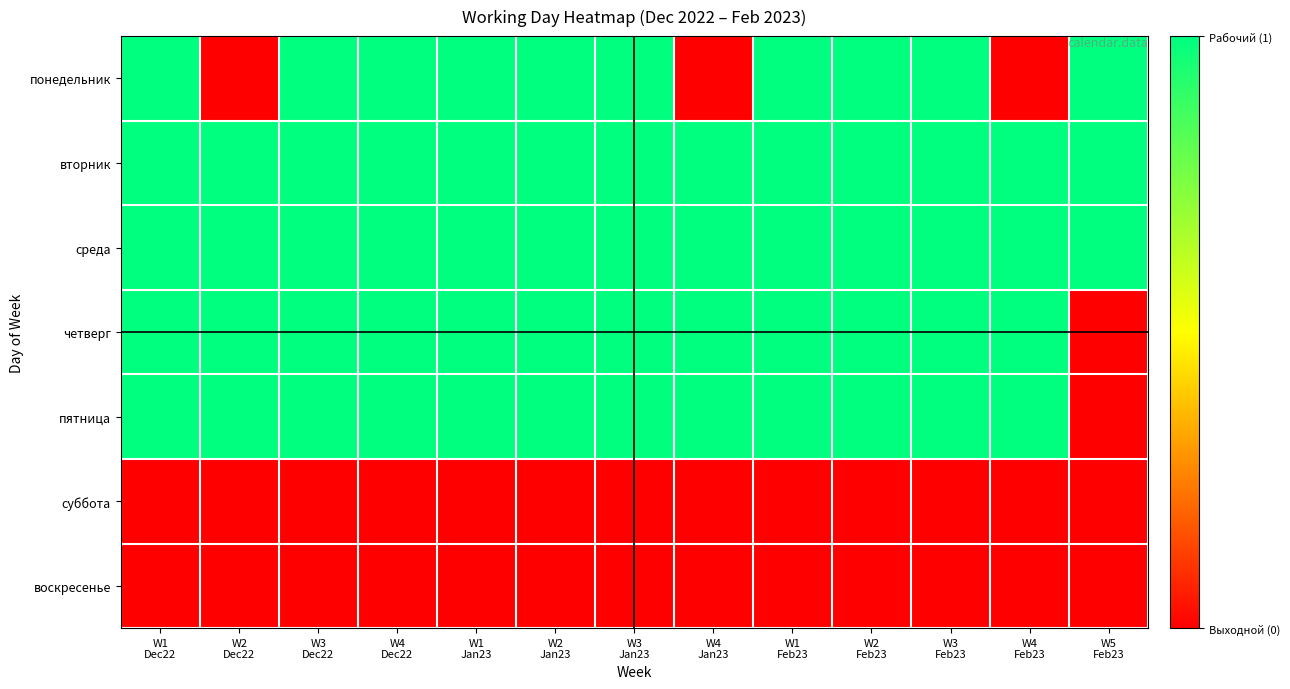

Reading right to left, transcribe all the data shown in this chart.

понедельник: W5
Feb23=1	W4
Feb23=0	W3
Feb23=1	W2
Feb23=1	W1
Feb23=1	W4
Jan23=0	W3
Jan23=1	W2
Jan23=1	W1
Jan23=1	W4
Dec22=1	W3
Dec22=1	W2
Dec22=0	W1
Dec22=1
вторник: W5
Feb23=1	W4
Feb23=1	W3
Feb23=1	W2
Feb23=1	W1
Feb23=1	W4
Jan23=1	W3
Jan23=1	W2
Jan23=1	W1
Jan23=1	W4
Dec22=1	W3
Dec22=1	W2
Dec22=1	W1
Dec22=1
среда: W5
Feb23=1	W4
Feb23=1	W3
Feb23=1	W2
Feb23=1	W1
Feb23=1	W4
Jan23=1	W3
Jan23=1	W2
Jan23=1	W1
Jan23=1	W4
Dec22=1	W3
Dec22=1	W2
Dec22=1	W1
Dec22=1
четверг: W5
Feb23=0	W4
Feb23=1	W3
Feb23=1	W2
Feb23=1	W1
Feb23=1	W4
Jan23=1	W3
Jan23=1	W2
Jan23=1	W1
Jan23=1	W4
Dec22=1	W3
Dec22=1	W2
Dec22=1	W1
Dec22=1
пятница: W5
Feb23=0	W4
Feb23=1	W3
Feb23=1	W2
Feb23=1	W1
Feb23=1	W4
Jan23=1	W3
Jan23=1	W2
Jan23=1	W1
Jan23=1	W4
Dec22=1	W3
Dec22=1	W2
Dec22=1	W1
Dec22=1
суббота: W5
Feb23=0	W4
Feb23=0	W3
Feb23=0	W2
Feb23=0	W1
Feb23=0	W4
Jan23=0	W3
Jan23=0	W2
Jan23=0	W1
Jan23=0	W4
Dec22=0	W3
Dec22=0	W2
Dec22=0	W1
Dec22=0
воскресенье: W5
Feb23=0	W4
Feb23=0	W3
Feb23=0	W2
Feb23=0	W1
Feb23=0	W4
Jan23=0	W3
Jan23=0	W2
Jan23=0	W1
Jan23=0	W4
Dec22=0	W3
Dec22=0	W2
Dec22=0	W1
Dec22=0